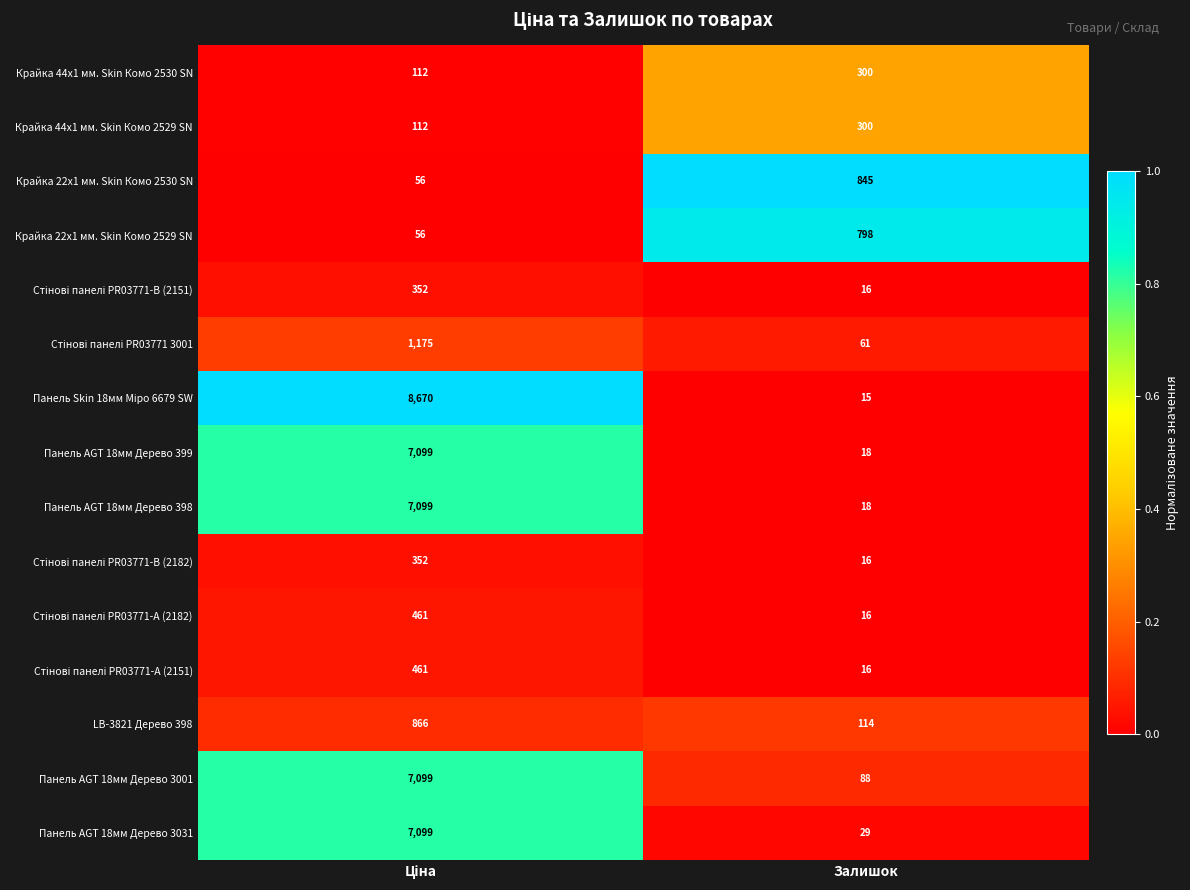

What is the total value across all series at Залишок?

2650